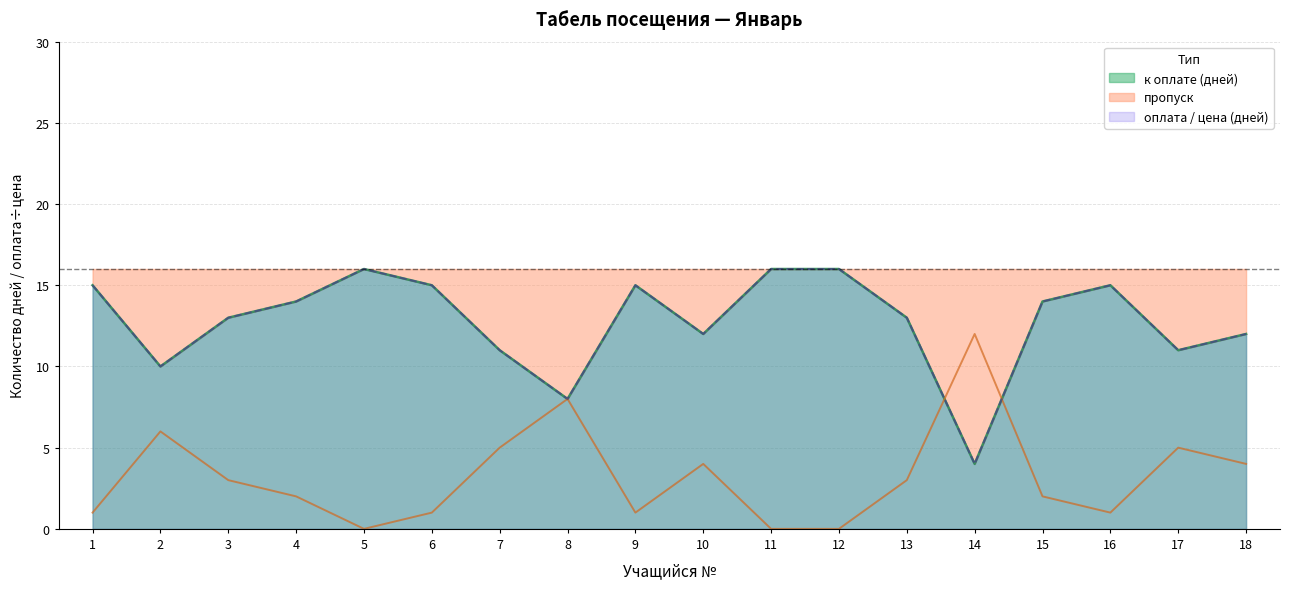

What is the value of the оплата (руб) point at the 7th from the left?

11